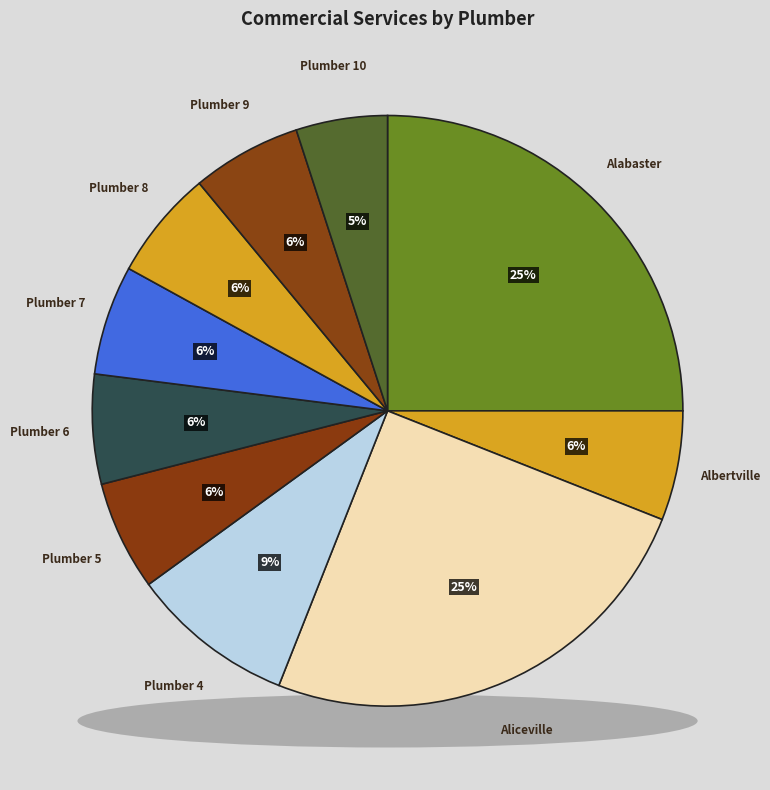

Rank the categories by value from lowest to highest.

Plumber 10, Albertville, Plumber 5, Plumber 6, Plumber 7, Plumber 8, Plumber 9, Plumber 4, Alabaster, Aliceville